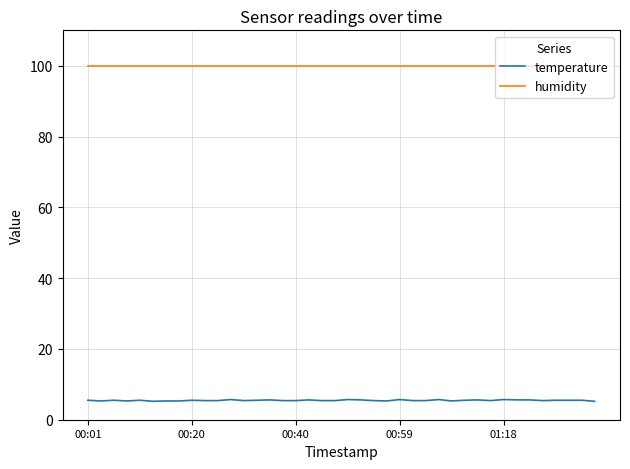

Which series has the widest spread of values?

temperature